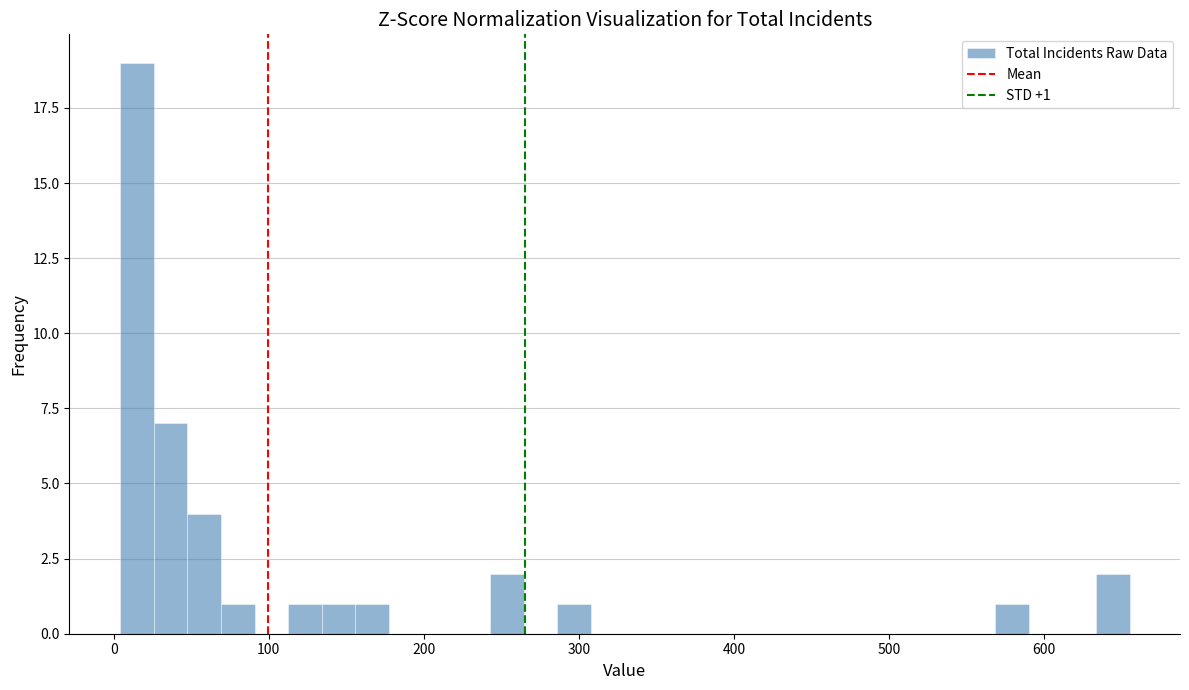

Read against the x-axis, roughly where is the centre of the tallest bar?

10